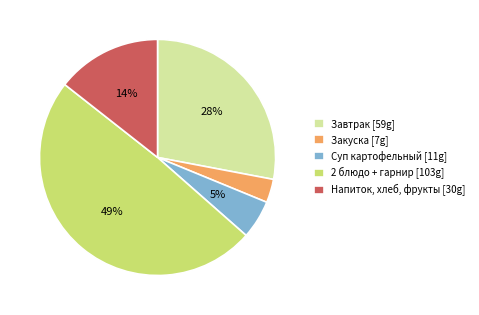

To the nearest percent, what is the average slice percentage?

20%